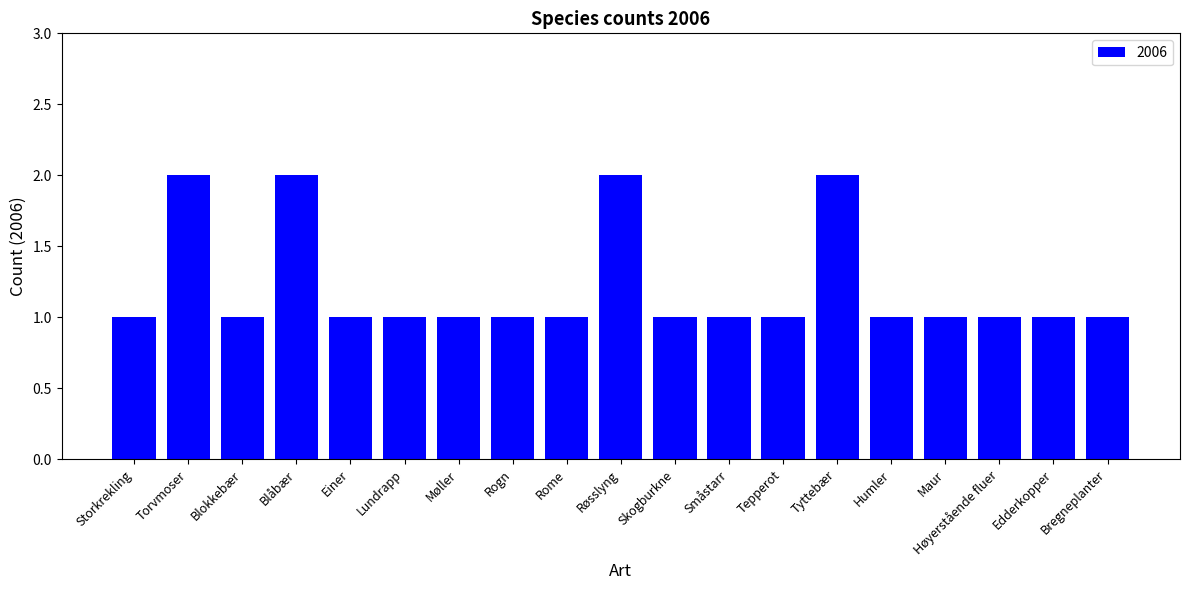

How many data points does each series have?

19